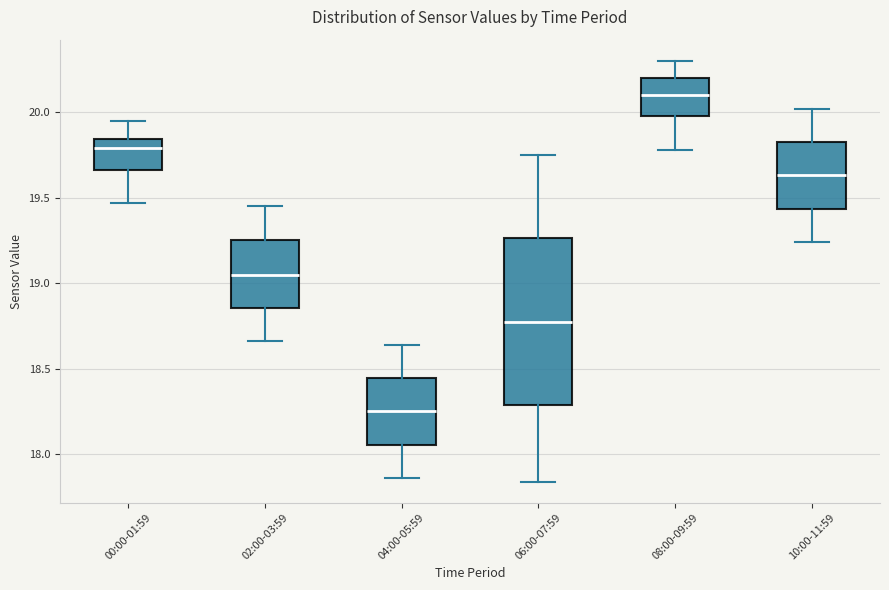

Reading left to right, read every box against the y-axis: the position of its median line, the range the box covers, and the ends of its whiskers. The values are not printed on the chart, so give them approximately, as read against the axis.

00:00-01:59: median 19.80, box 19.65 to 19.85, whiskers 19.45 to 19.95
02:00-03:59: median 19.05, box 18.85 to 19.25, whiskers 18.65 to 19.45
04:00-05:59: median 18.25, box 18.05 to 18.45, whiskers 17.85 to 18.65
06:00-07:59: median 18.80, box 18.30 to 19.25, whiskers 17.85 to 19.75
08:00-09:59: median 20.10, box 20.00 to 20.20, whiskers 19.80 to 20.30
10:00-11:59: median 19.65, box 19.45 to 19.85, whiskers 19.25 to 20.00